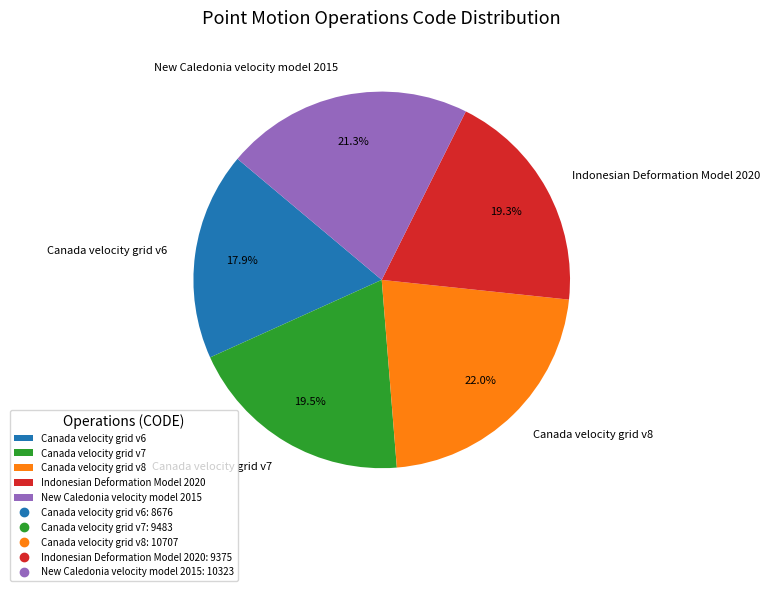

What is the largest slice in the pie chart?

Canada velocity grid v8